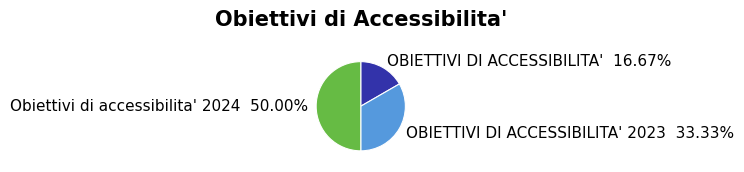

Is it true that OBIETTIVI DI ACCESSIBILITA' is 30% of the pie?

False